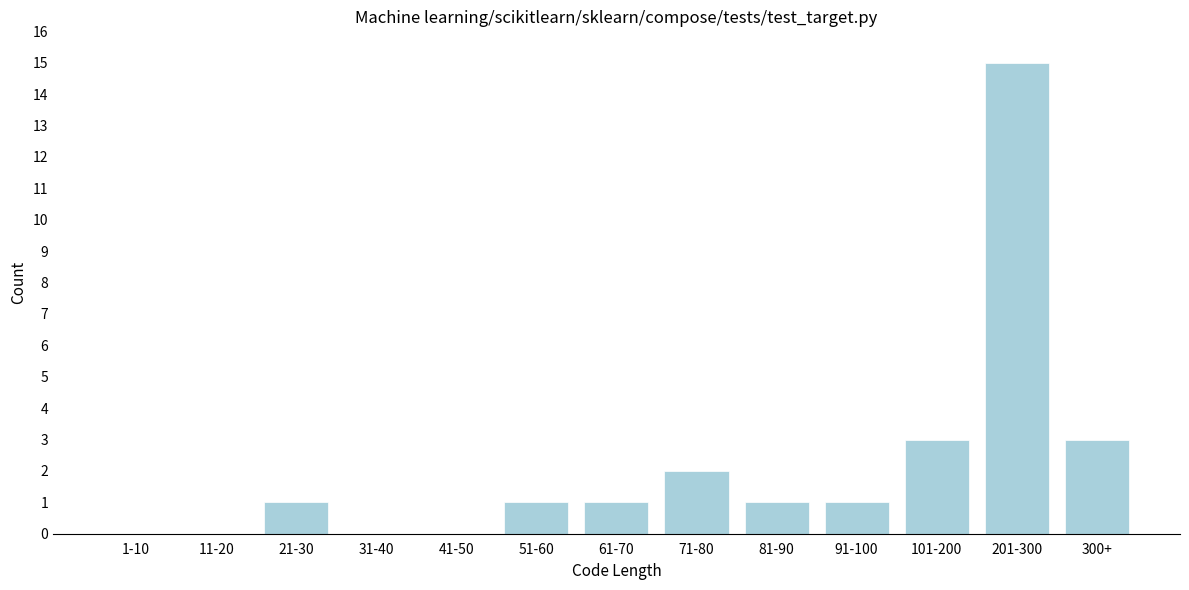

Reading left to right, list all the values displayed in this chart.

1-10=0	11-20=0	21-30=1	31-40=0	41-50=0	51-60=1	61-70=1	71-80=2	81-90=1	91-100=1	101-200=3	201-300=15	300+=3